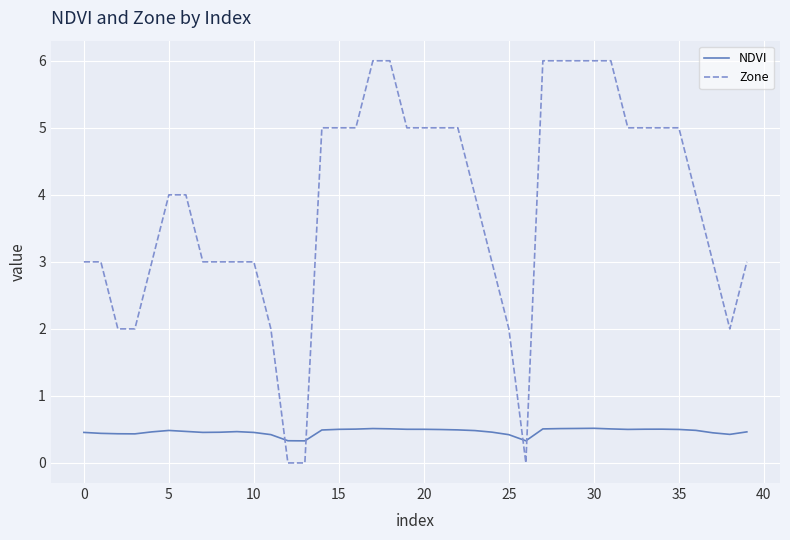

What is the difference between the second highest and minimum values in the NDVI series?

0.2